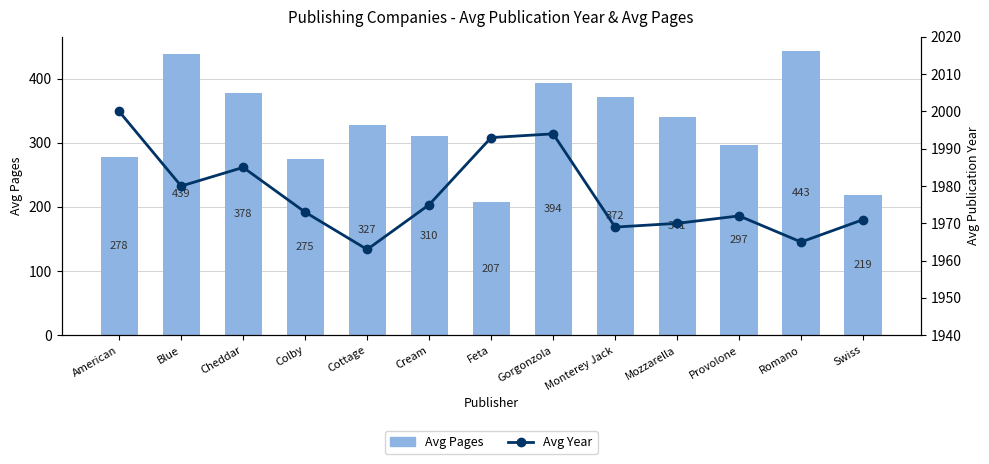

What is the difference between the second highest and minimum values in the Avg Pages series?

232